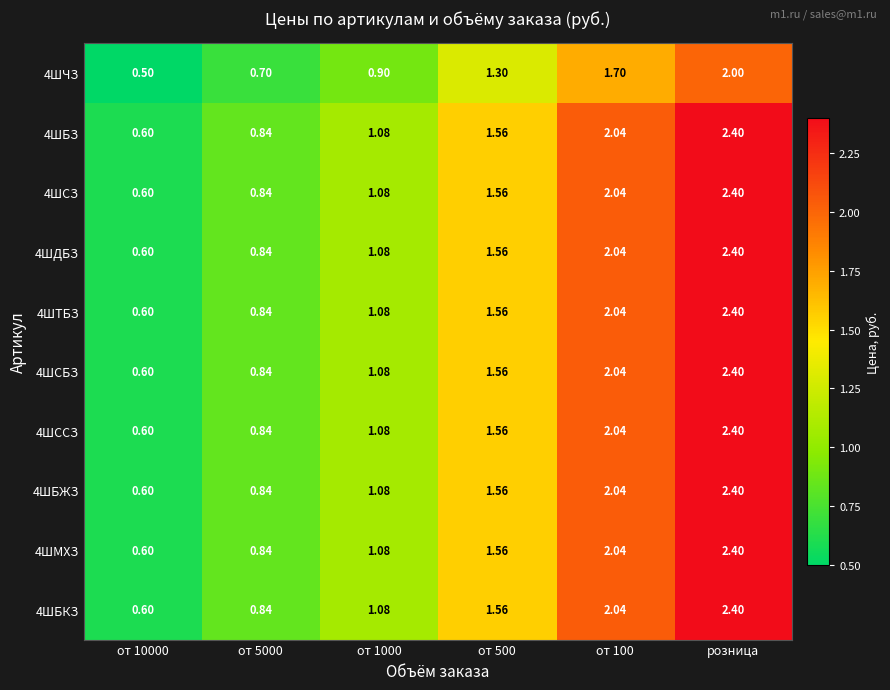

At which label does 4ШЧЗ reach its peak?

розница